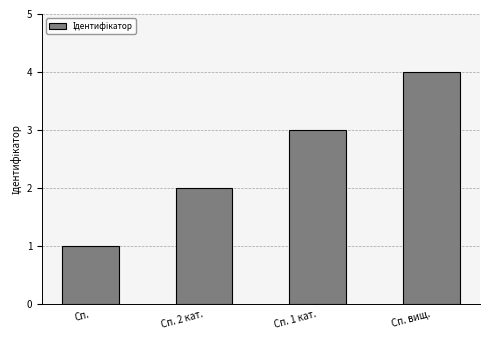

How many values are below 3?

2